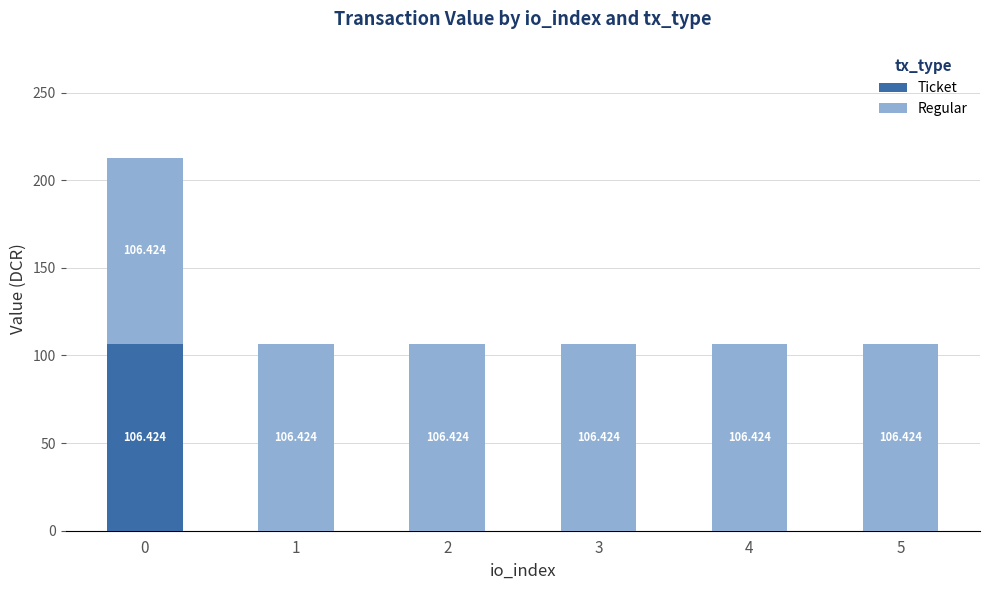

The value of Regular at 5 is 106.4. True or false?

True